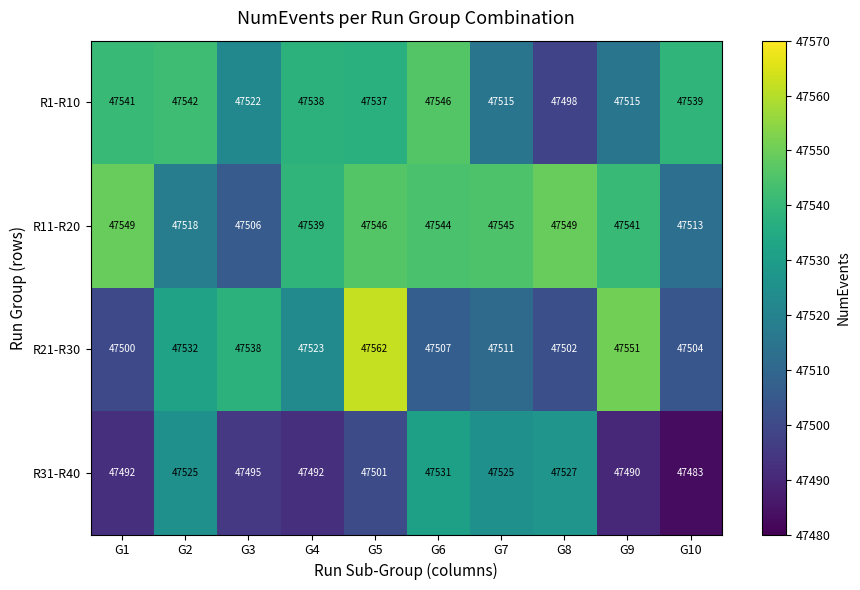

Rank the categories by R21-R30 value from highest to lowest.

G5, G9, G3, G2, G4, G7, G6, G10, G8, G1